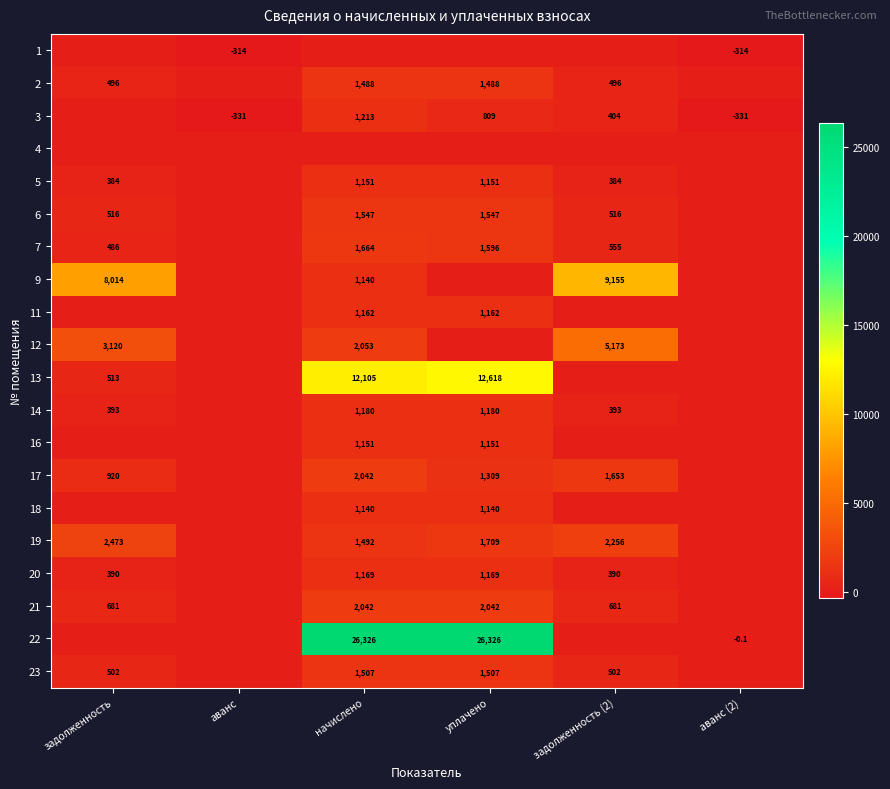

True or false: 12 has a value of 1424.9 at начислено.

False